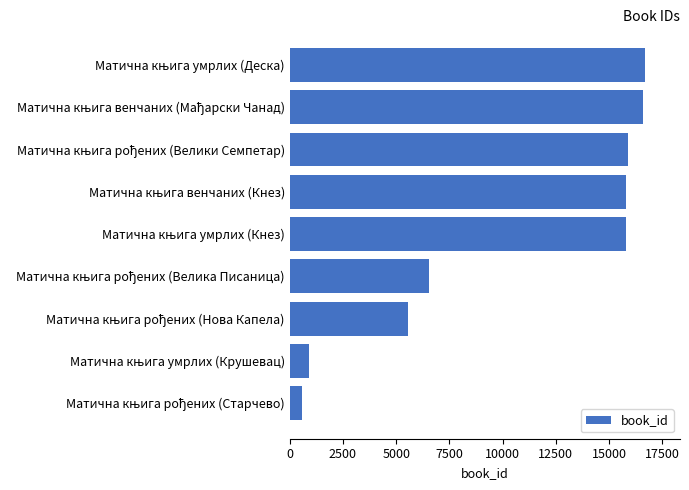

How many data points are less than 15811?

4